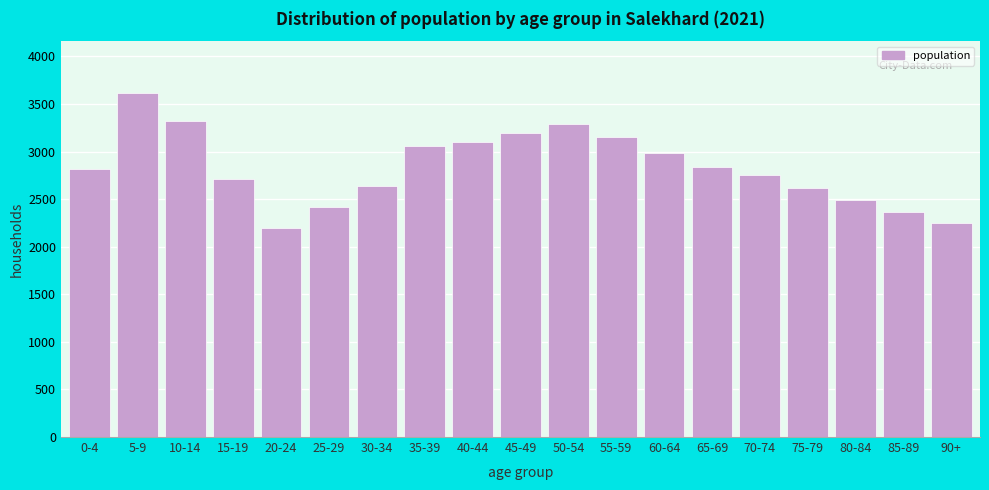

Reading left to right, transcribe all the data shown in this chart.

0-4=2812	5-9=3617	10-14=3316	15-19=2713	20-24=2198	25-29=2418	30-34=2634	35-39=3057	40-44=3102	45-49=3198	50-54=3287	55-59=3156	60-64=2987	65-69=2834	70-74=2756	75-79=2612	80-84=2489	85-89=2367	90+=2245